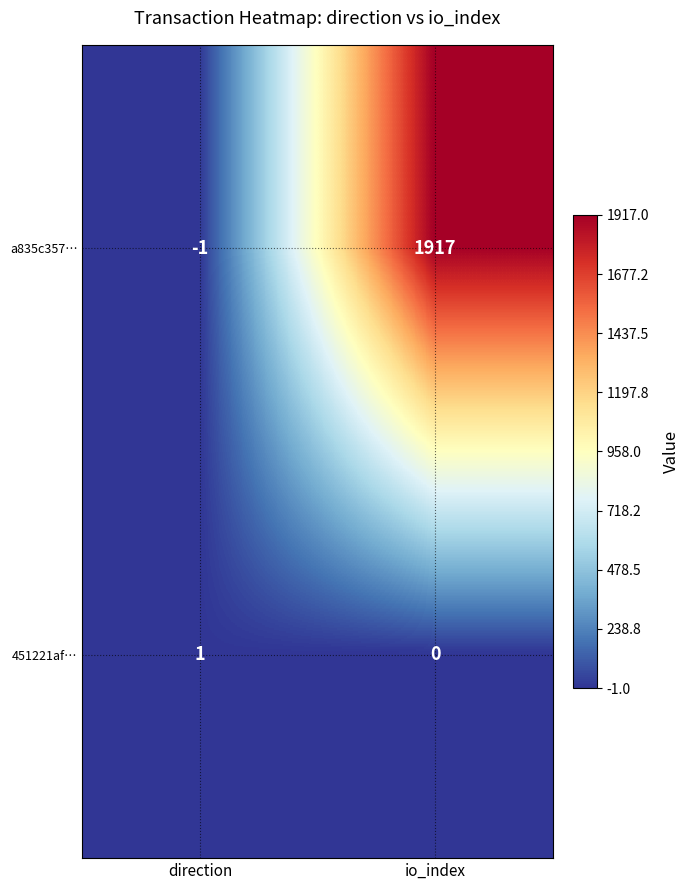

What is the spread (max minus min) of values at direction?

2